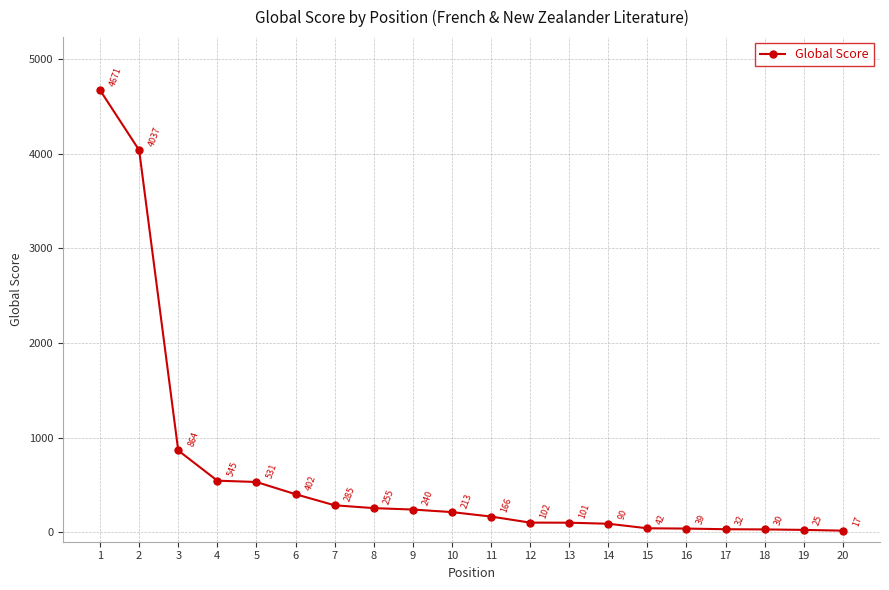

Read the value at 13, to the nearest 10.

100